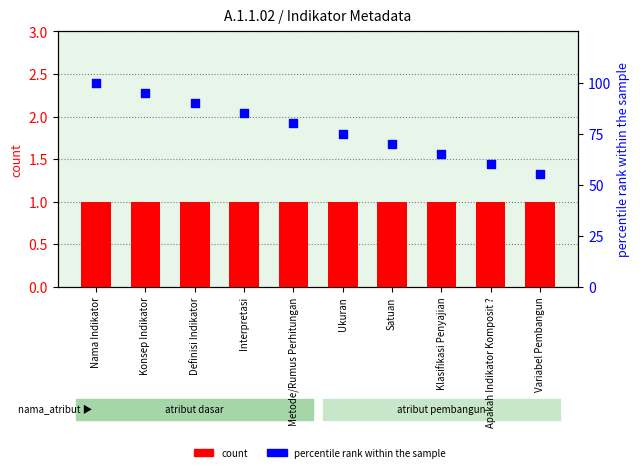

Which series reaches the minimum Y coordinate?

count